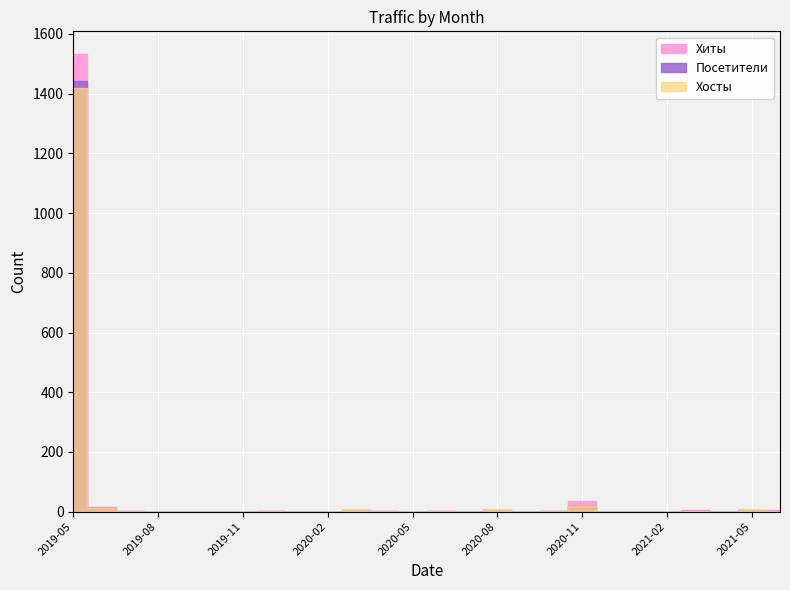

What is the difference between the maximum and minimum values in the Хиты series?

1532